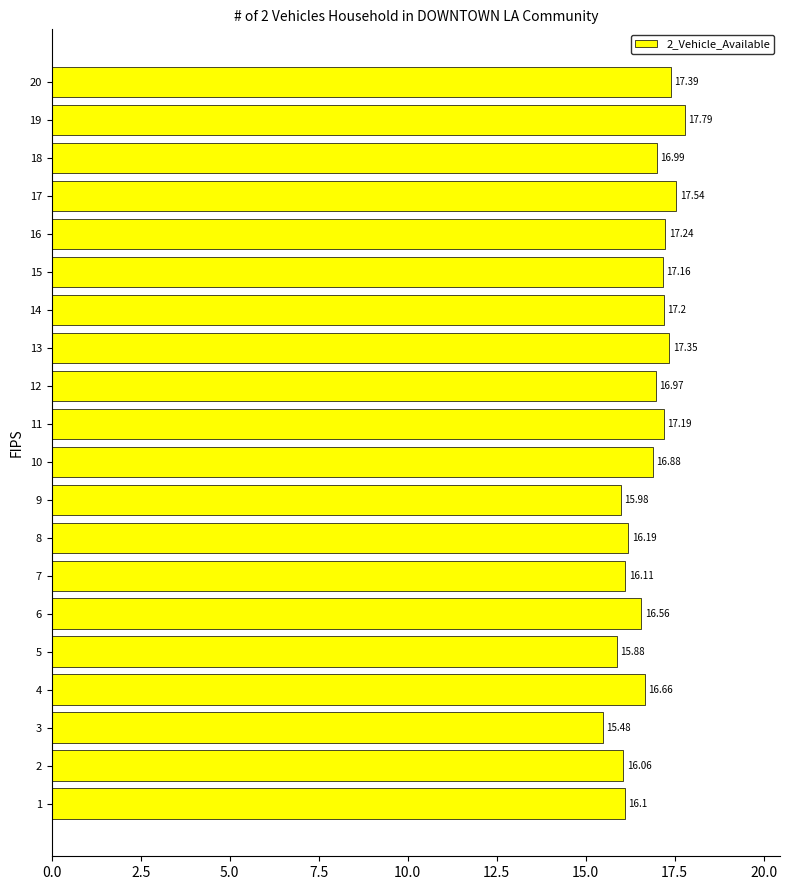

Between 19 and 20, which is larger?

19